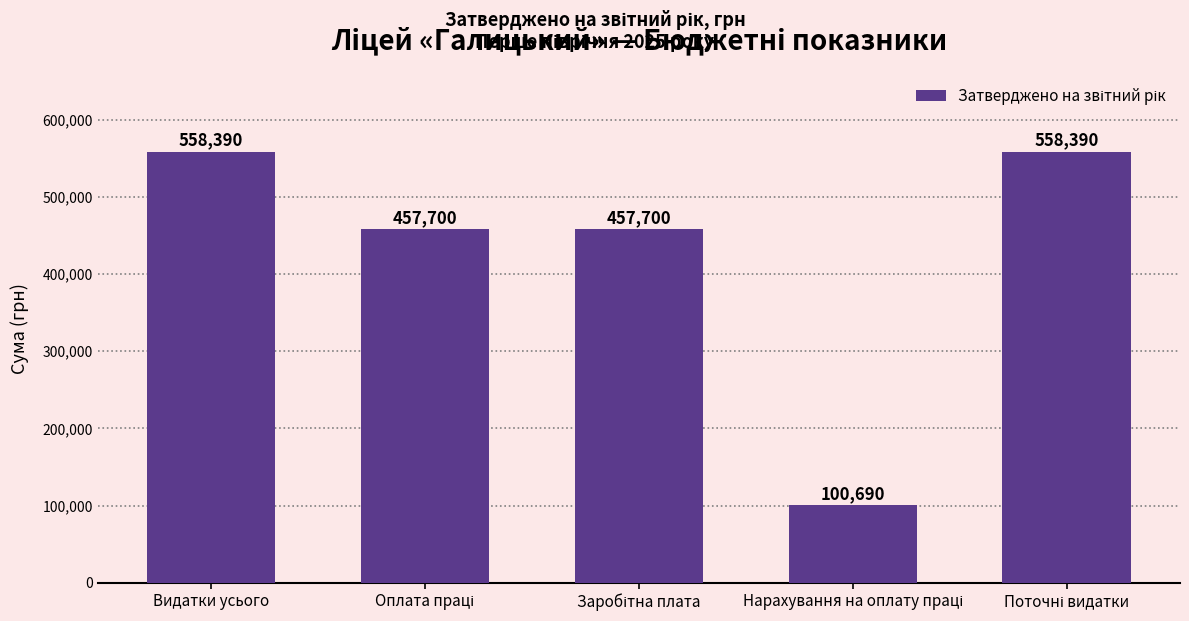

What is the label of the 5th bar from the right?

Видатки усього